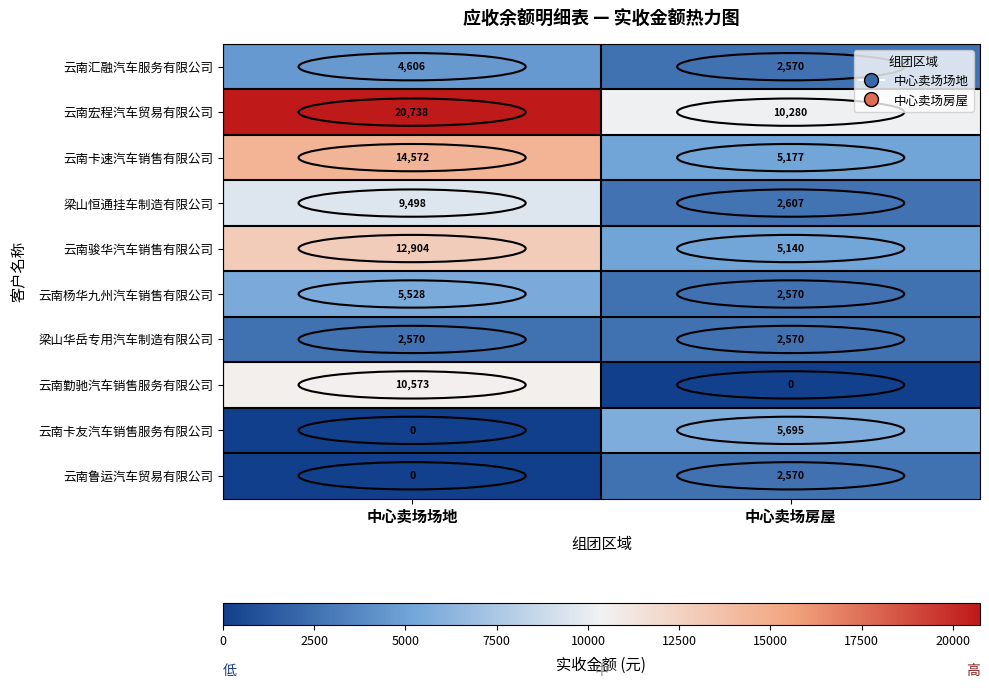

What is the total value across all series at 中心卖场房屋?

39179